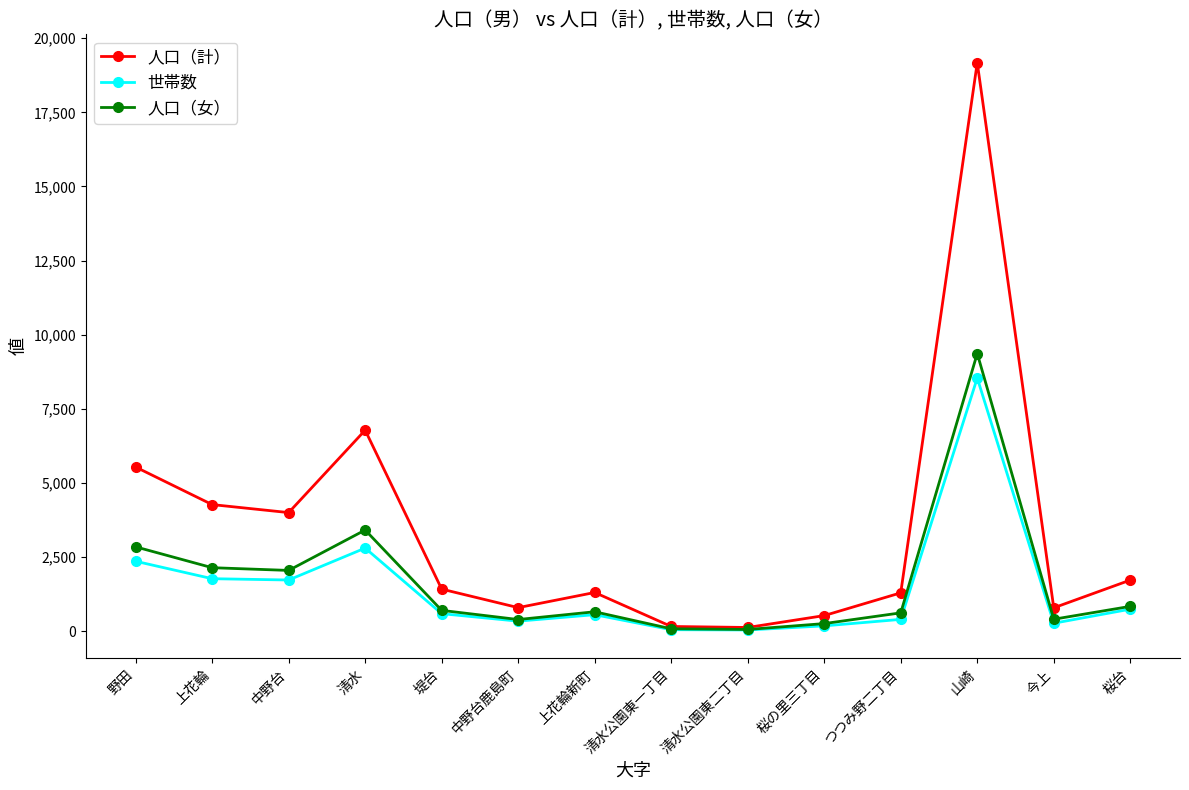

Which series changed the most between 野田 and 桜台?

人口（計）